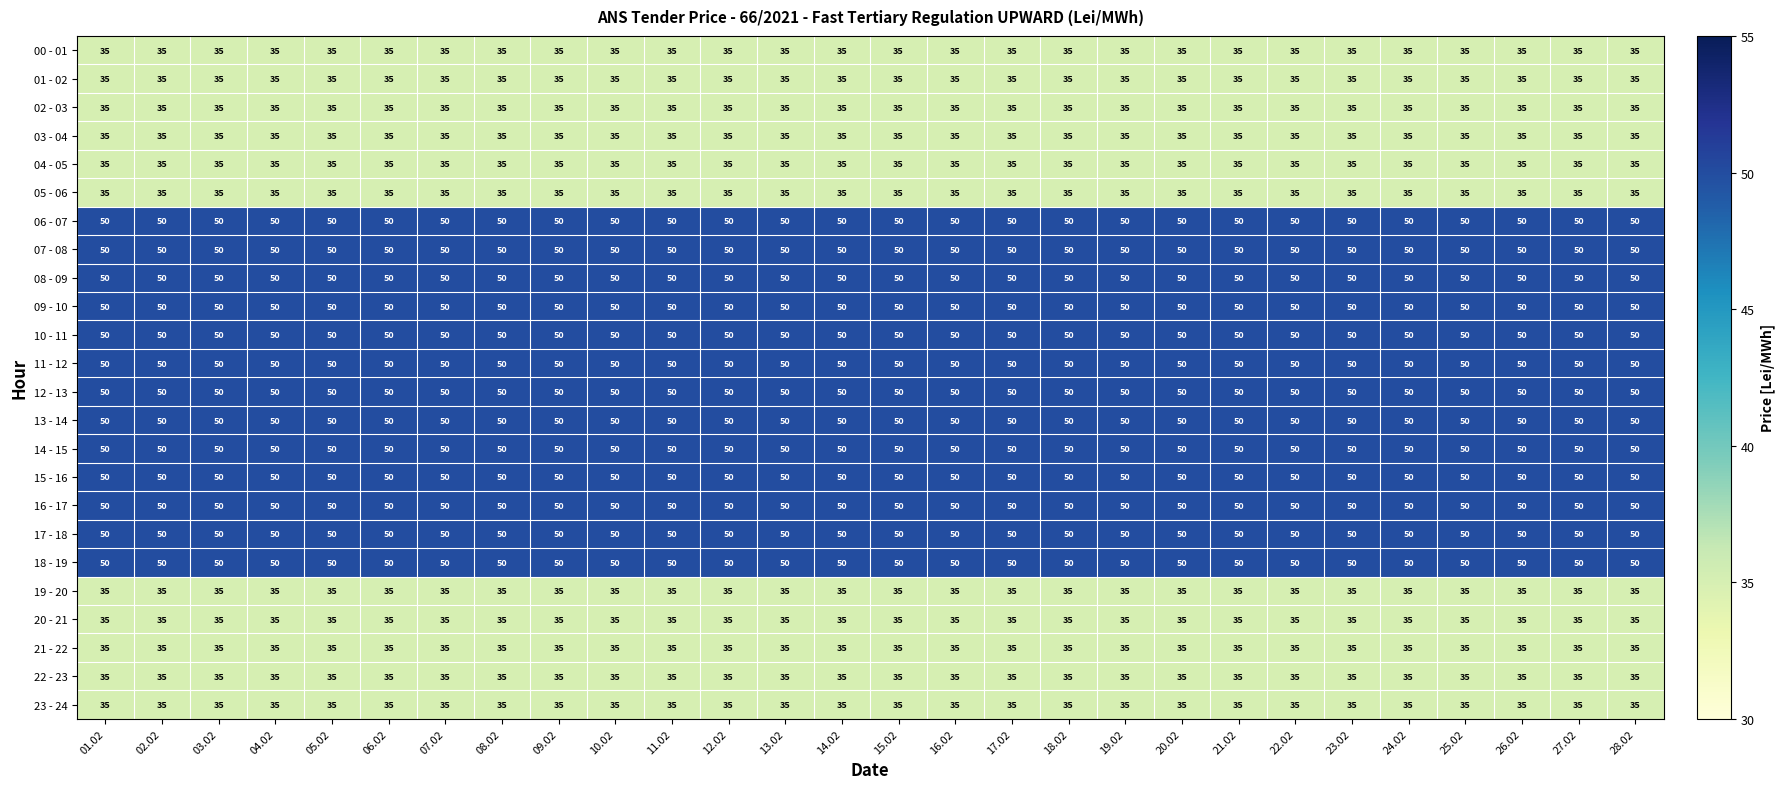

What is the total value across all series at 24.02?

1035